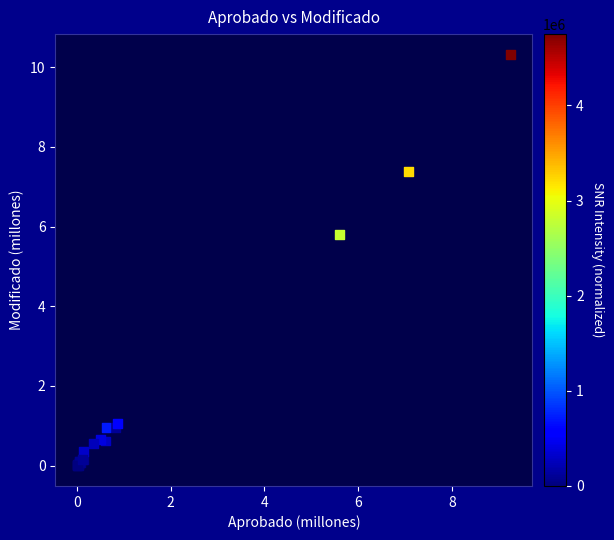

What Y value in the scatter plot is closest to 5?

5.8